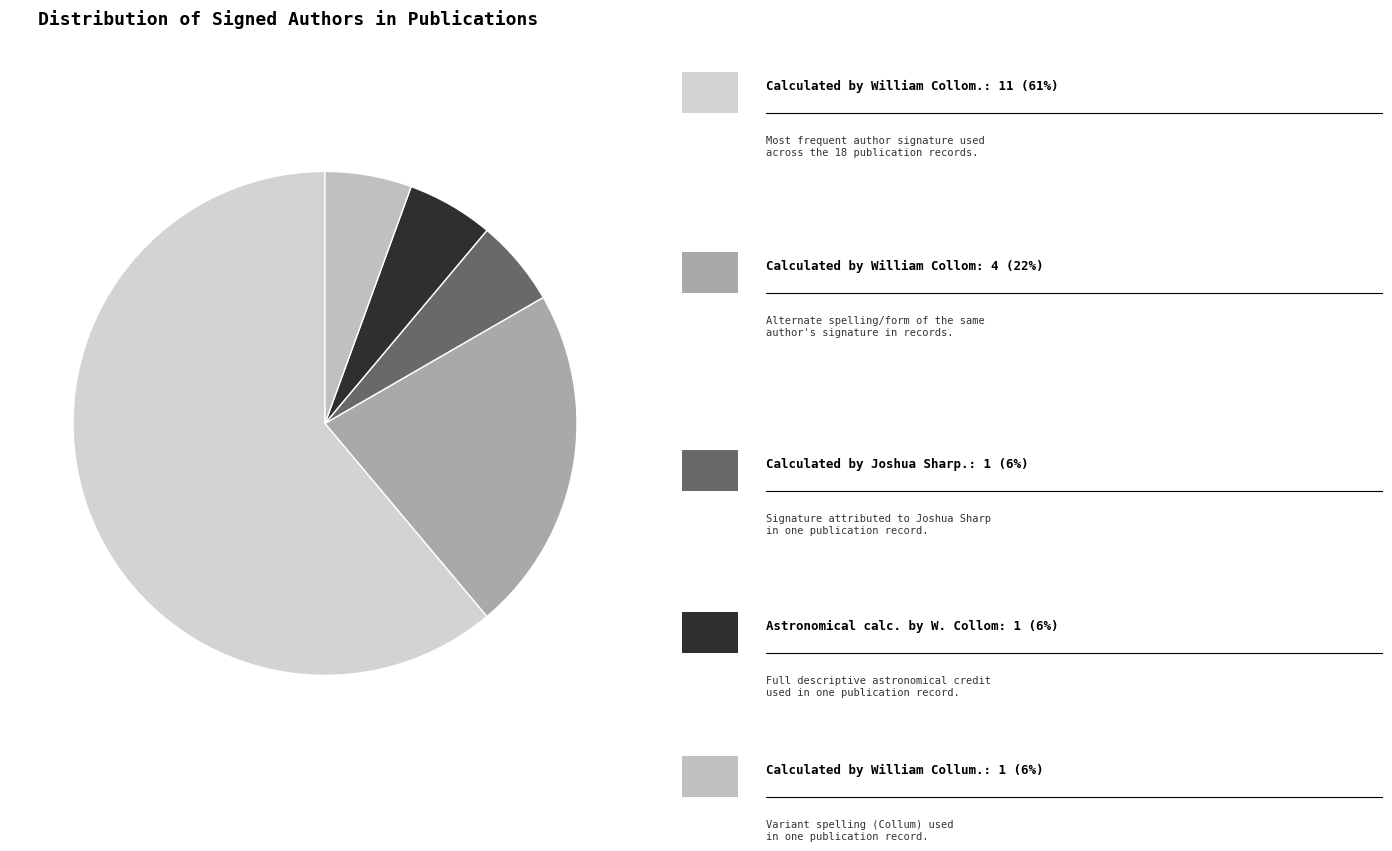

Which category has the biggest portion of the pie?

Calculated by William Collom.